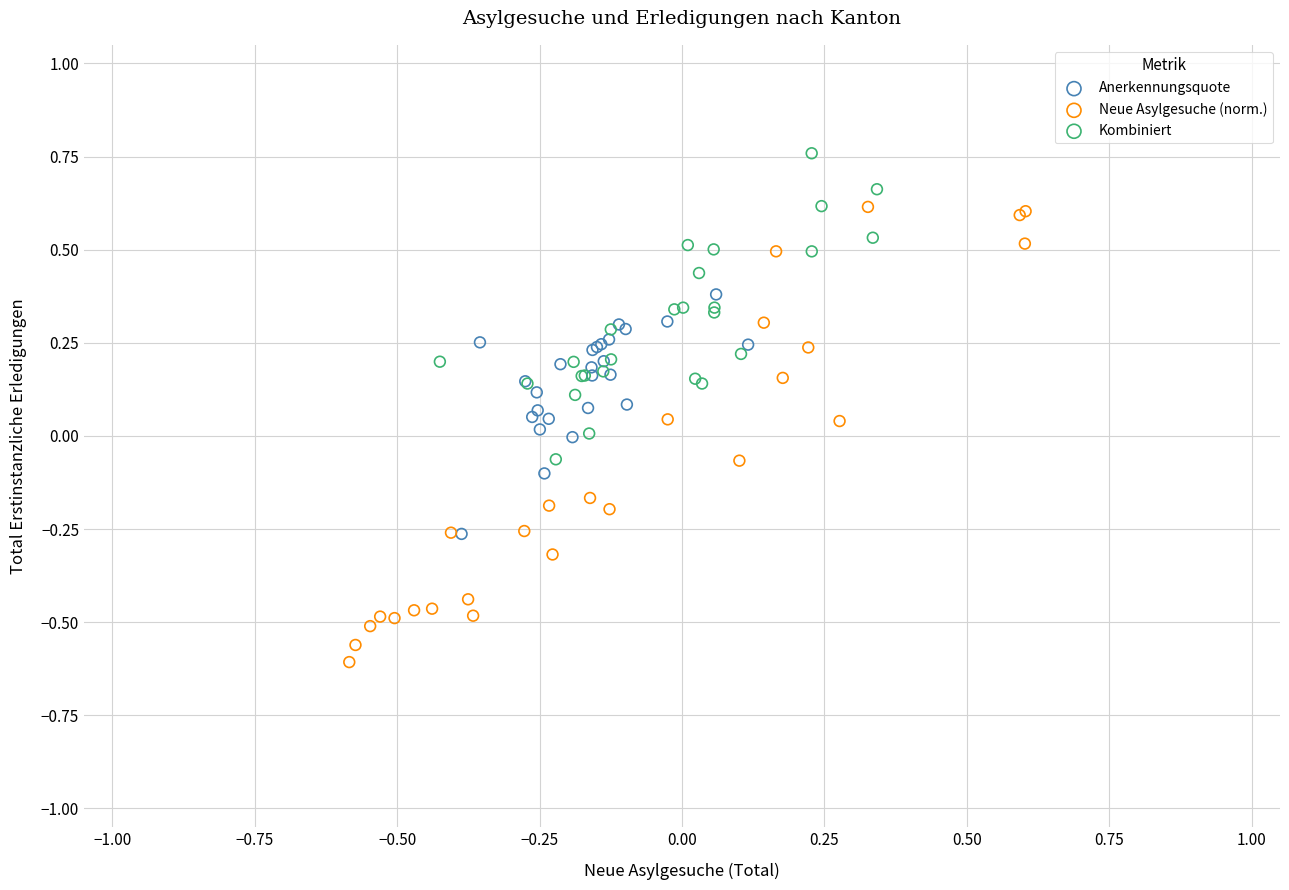

Which series reaches the maximum Y coordinate?

Kombiniert